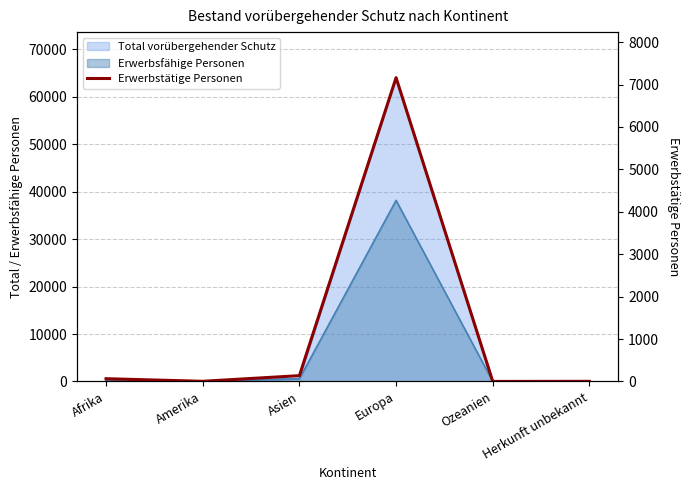

How many data points does each series have?

6